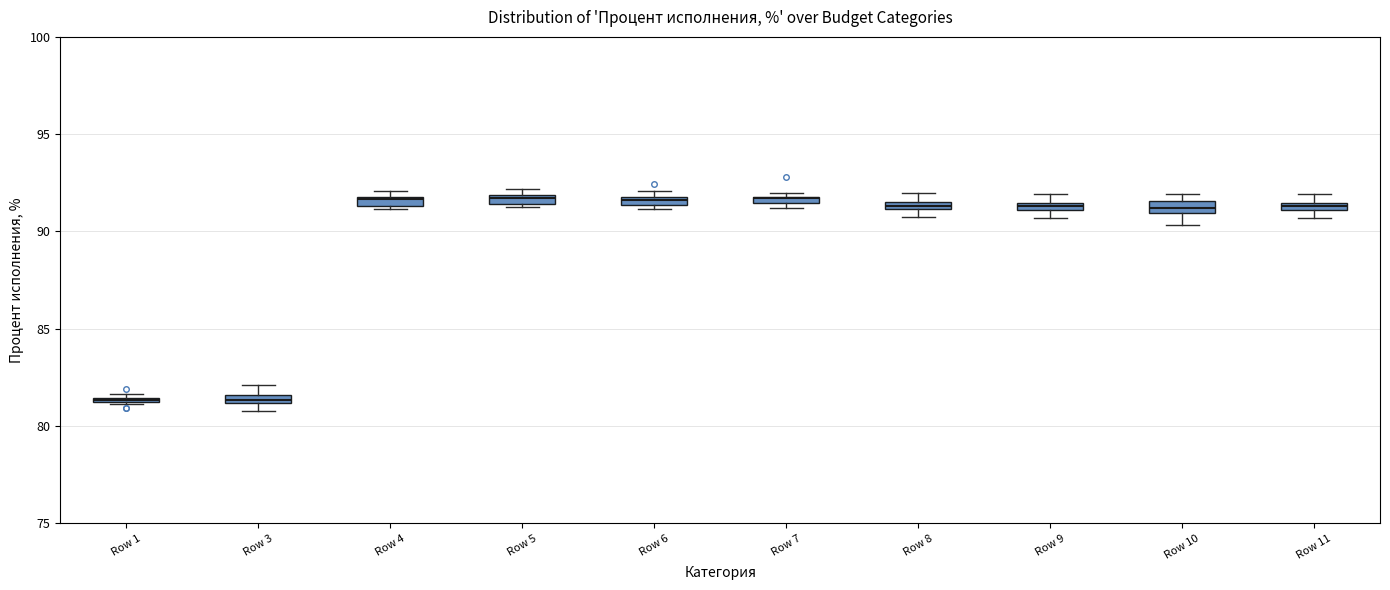

Where is the lower edge of the box for Row 6 on the y-axis? The values are not printed on the chart, so give them approximately, as read against the axis.

91.5